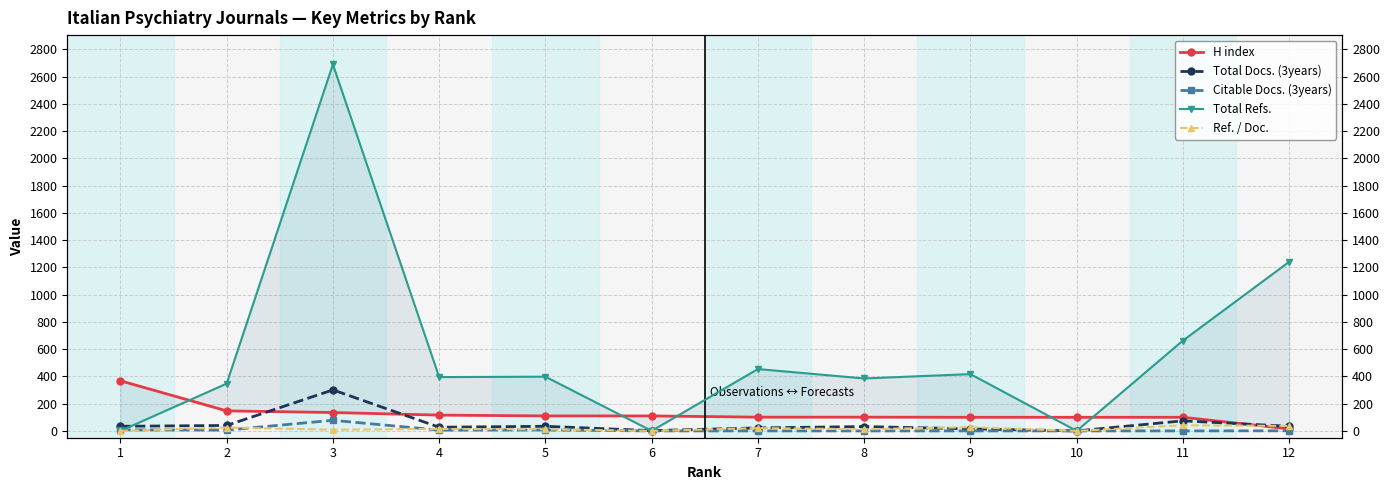

Reading left to right, list all the values displayed in this chart.

H index: 368.0	147.0	135.0	116.0	110.0	110.0	101.0	101.0	100.0	100.0	100.0	15.0
Total Docs. (3years): 34.0	40.0	301.0	27.0	34.0	2.0	22.0	32.0	15.0	0.0	74.0	34.0
Citable Docs. (3years): 8.0	6.0	78.0	6.0	7.0	0.0	0.0	0.0	0.0	0.0	0.0	1.0
Total Refs.: 0.0	347.0	2690.0	395.0	398.0	0.0	454.0	385.0	417.0	0.0	663.0	1241.0
Ref. / Doc.: 0.0	24.8	8.9	14.6	11.7	0.0	20.6	12.0	27.8	0.0	41.4	36.5